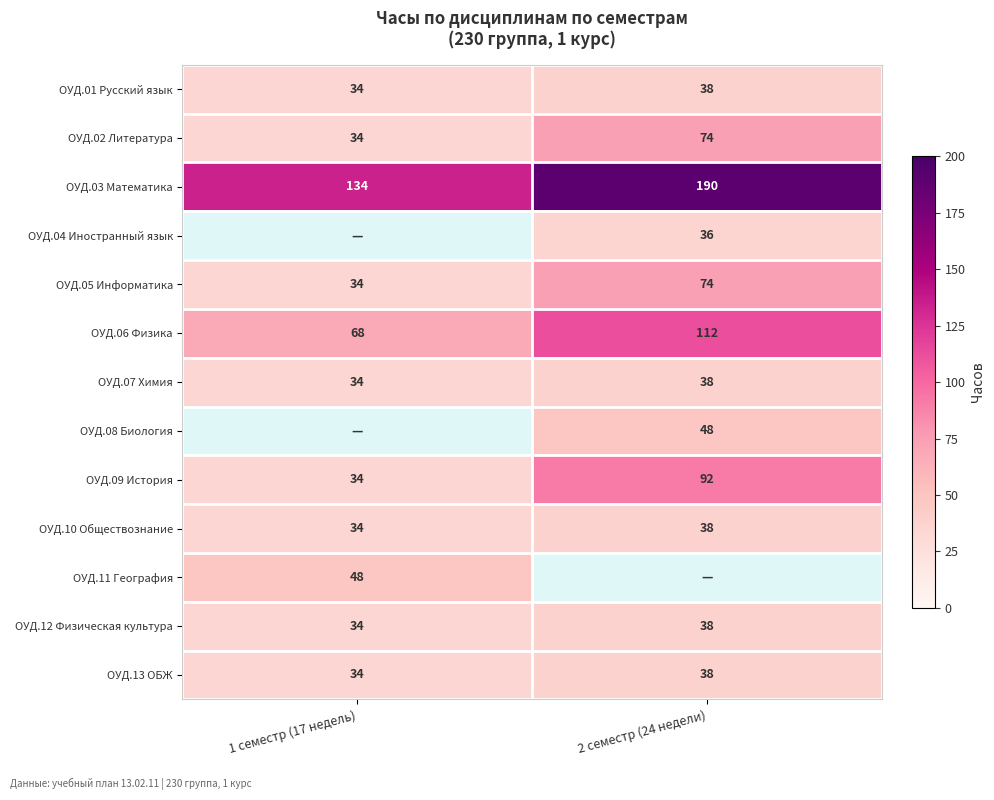

Which label corresponds to the largest value in the chart?

2 семестр (24 недели)